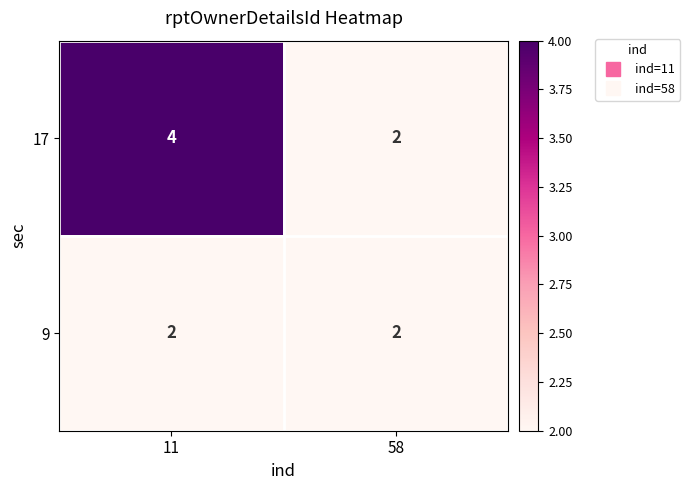

At which category is the sum across all series the highest?

11